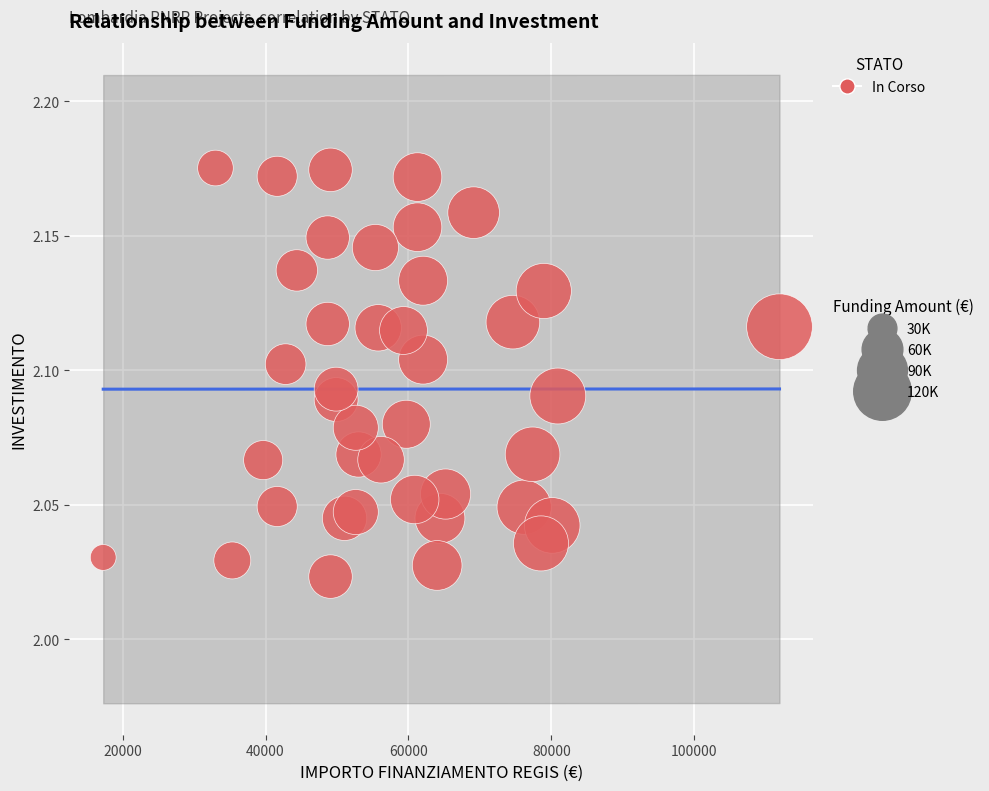

How many points are shown in the scatter plot?

40